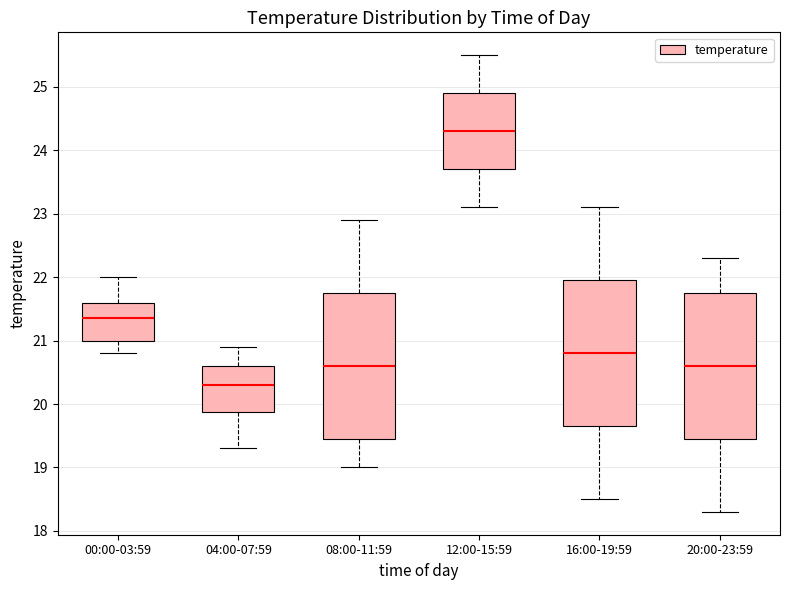

Reading left to right, read every box against the y-axis: the position of its median line, the range the box covers, and the ends of its whiskers. The values are not printed on the chart, so give them approximately, as read against the axis.

00:00-03:59: median 21.4, box 21.0 to 21.6, whiskers 20.8 to 22.0
04:00-07:59: median 20.3, box 19.9 to 20.6, whiskers 19.3 to 20.9
08:00-11:59: median 20.6, box 19.5 to 21.8, whiskers 19.0 to 22.9
12:00-15:59: median 24.3, box 23.7 to 24.9, whiskers 23.1 to 25.5
16:00-19:59: median 20.8, box 19.7 to 22.0, whiskers 18.5 to 23.1
20:00-23:59: median 20.6, box 19.5 to 21.8, whiskers 18.3 to 22.3